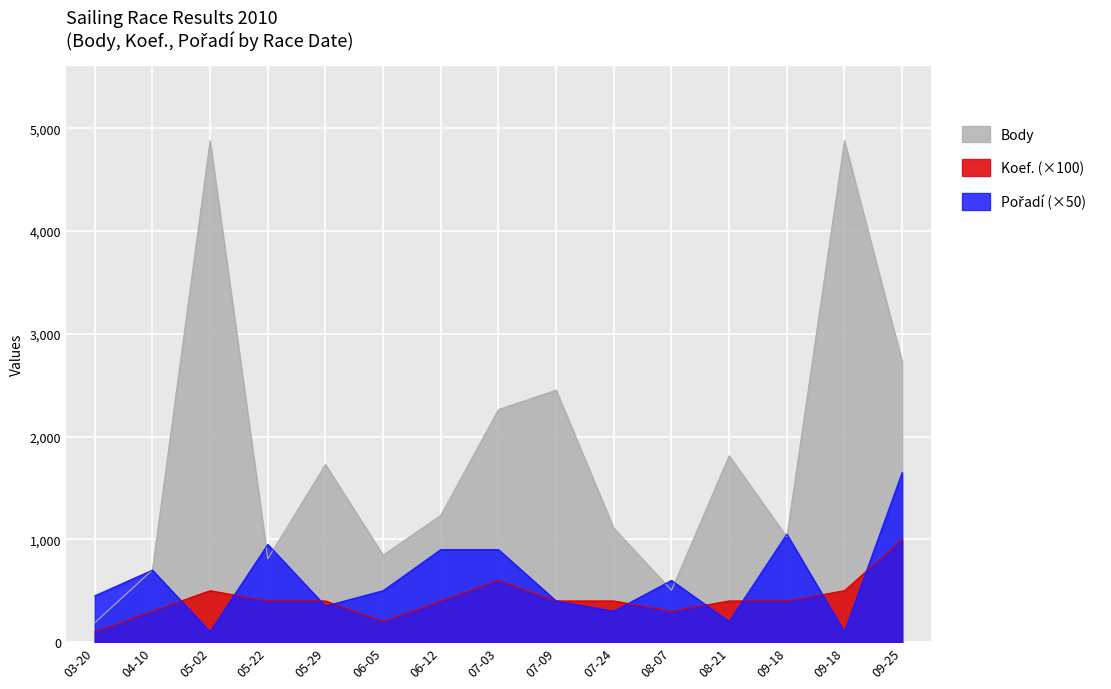

Which category has the lowest value across all series?

03-20